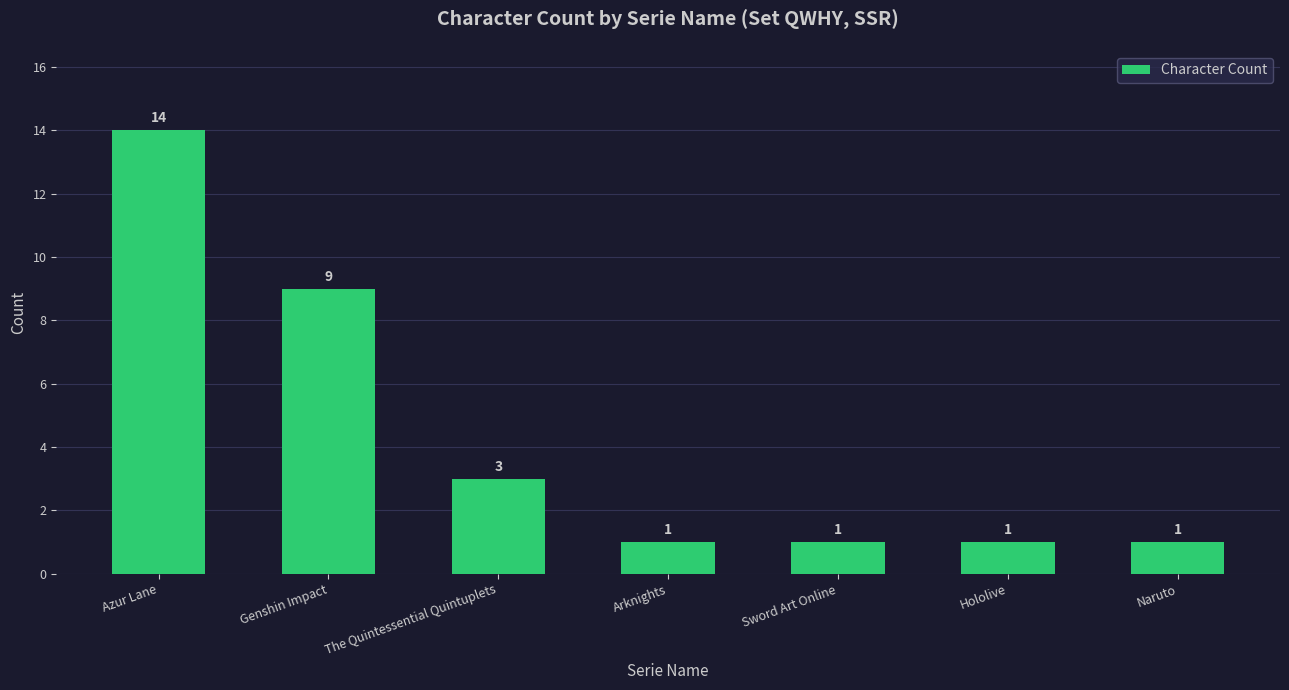

Is it true that the value at Arknights is 1?

True